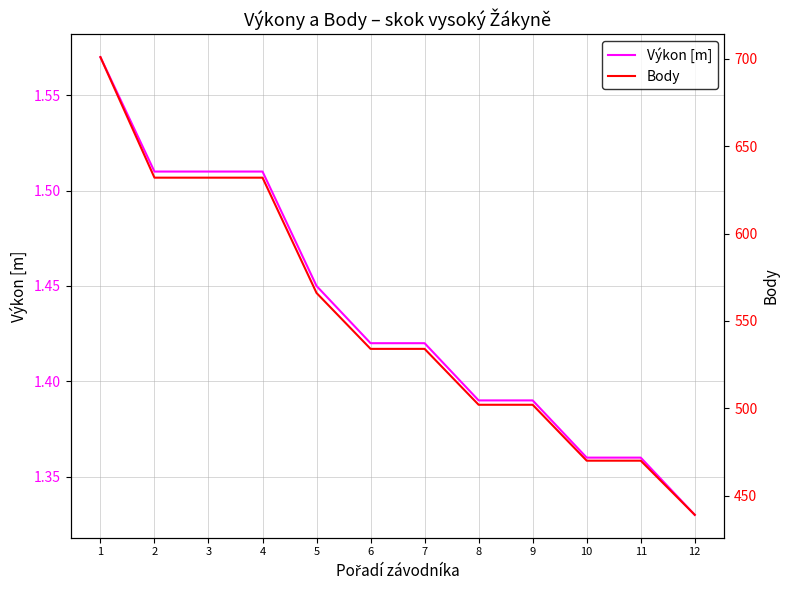

What is the value of the Výkon [m] point at the 8th from the left?

1.4